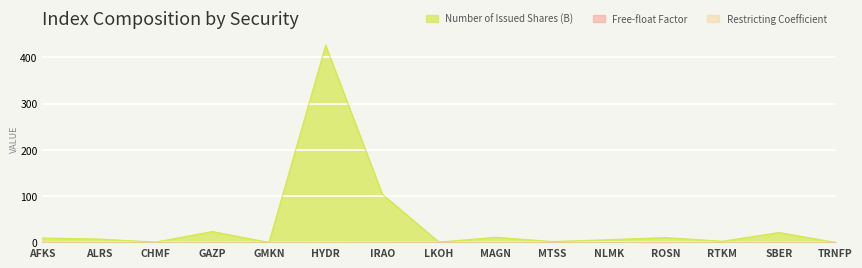

What are all the series names shown in the legend?

Number of Issued Shares (B), Free-float Factor, Restricting Coefficient